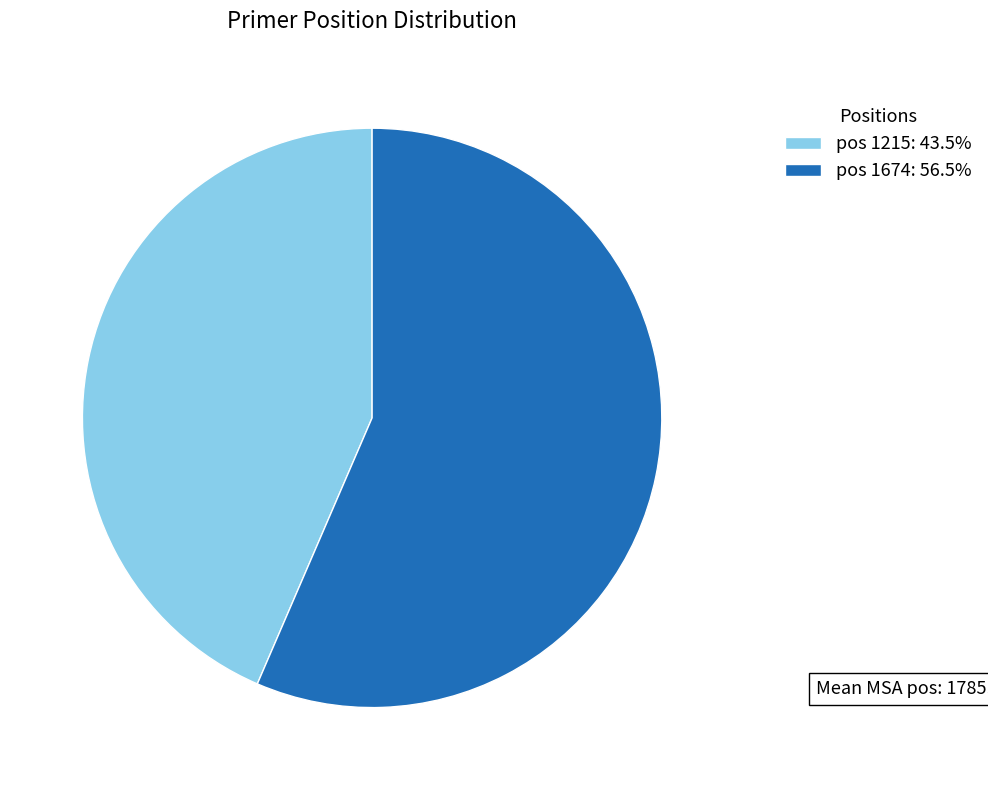

Is there any slice that represents more than half of the pie?

Yes